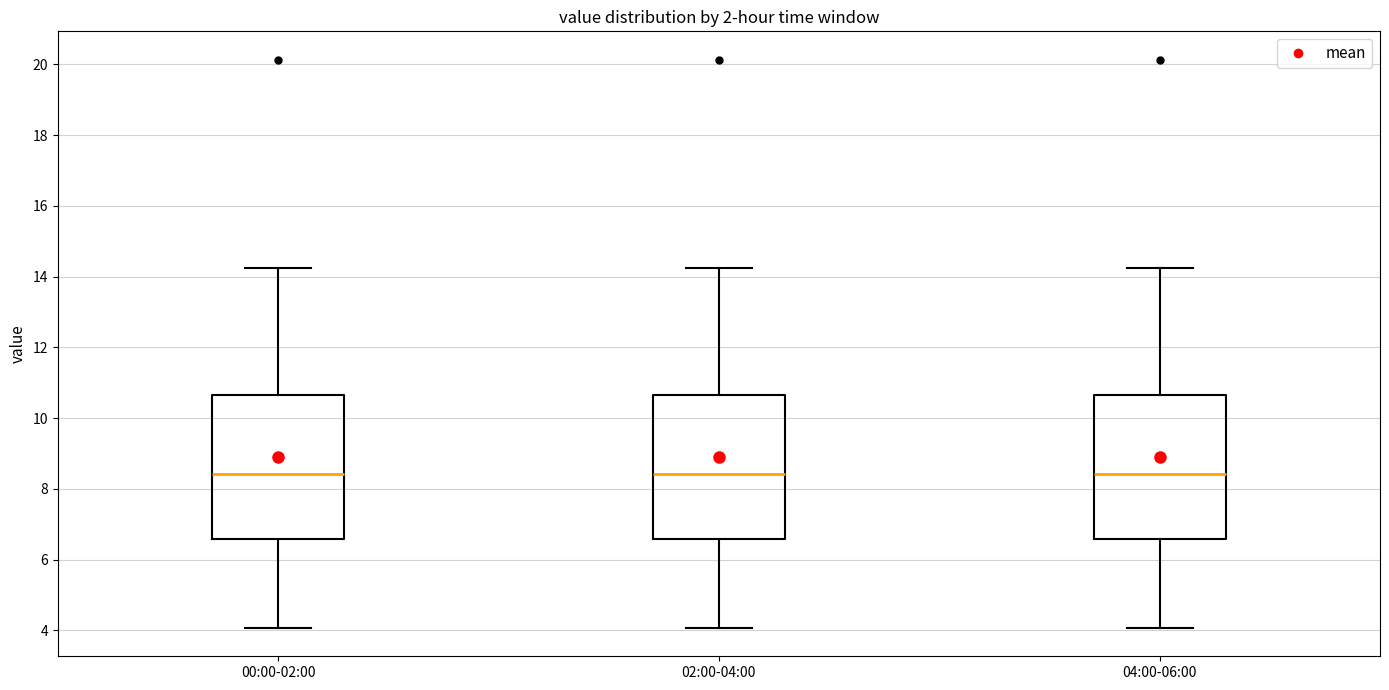

Reading left to right, read every box against the y-axis: the position of its median line, the range the box covers, and the ends of its whiskers. The values are not printed on the chart, so give them approximately, as read against the axis.

00:00-02:00: median 8.4, box 6.6 to 10.6, whiskers 4.0 to 14.2
02:00-04:00: median 8.4, box 6.6 to 10.6, whiskers 4.0 to 14.2
04:00-06:00: median 8.4, box 6.6 to 10.6, whiskers 4.0 to 14.2